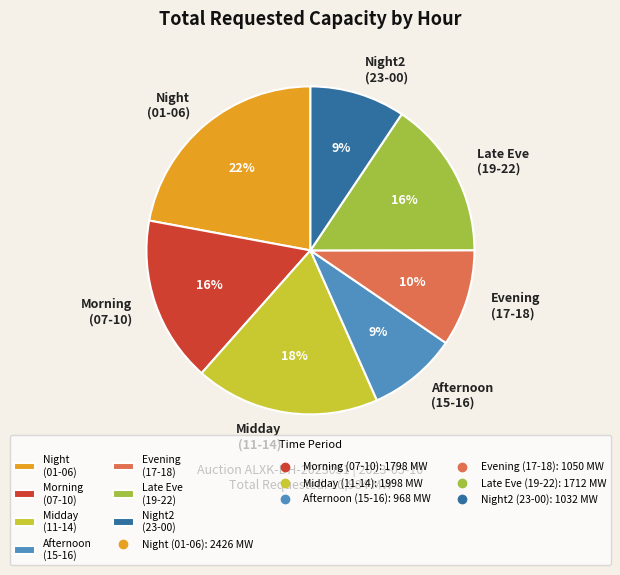

To the nearest percent, what is the average slice percentage?

14%